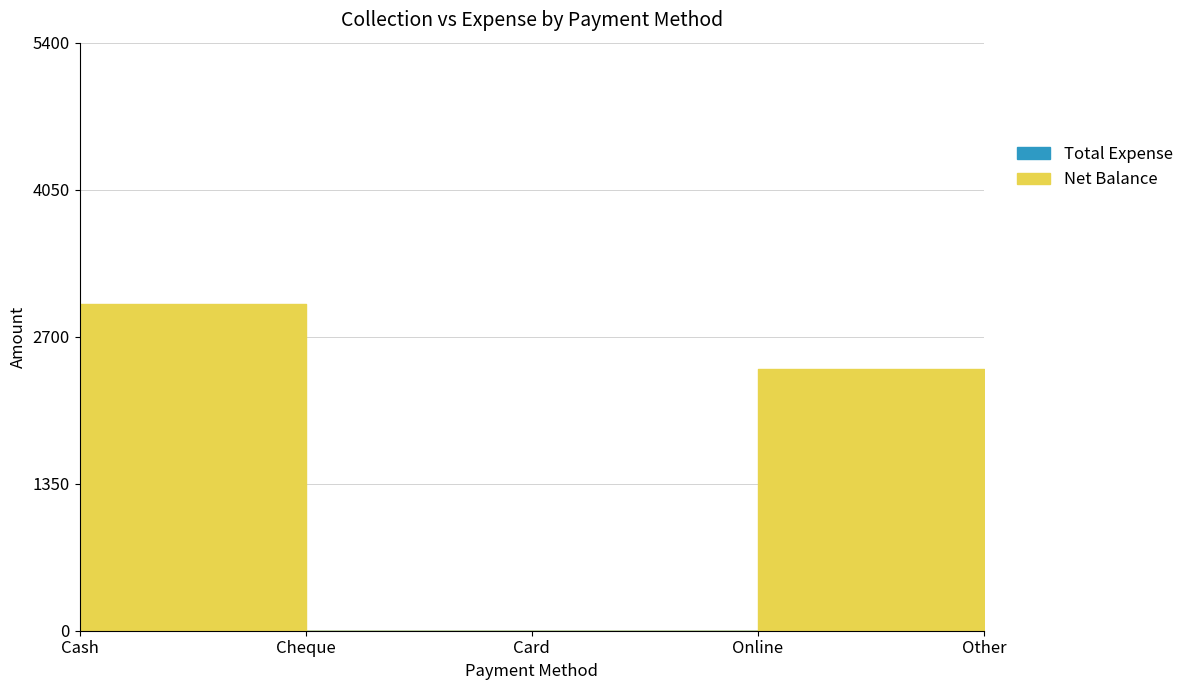

What value does the Net Balance series have at Online?

2400